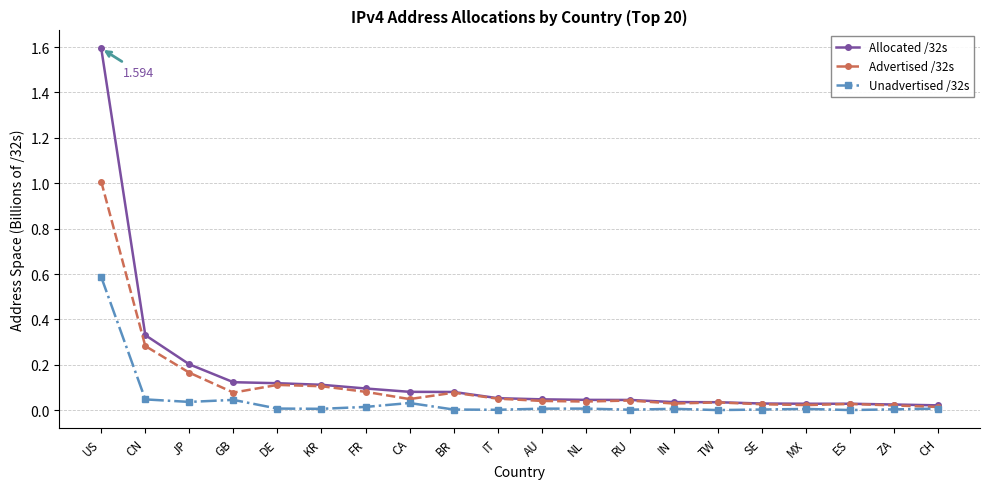

List the series in order of their overall mean, highest first.

Allocated /32s, Advertised /32s, Unadvertised /32s